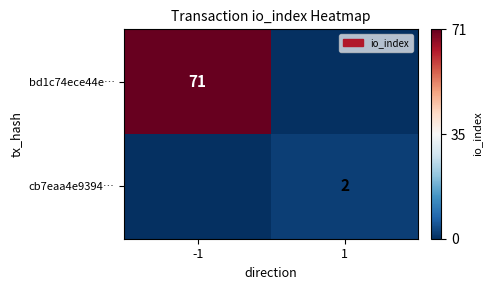

Is the value of bd1c74ece44e… at -1 greater than the value of cb7eaa4e9394… at 1?

Yes